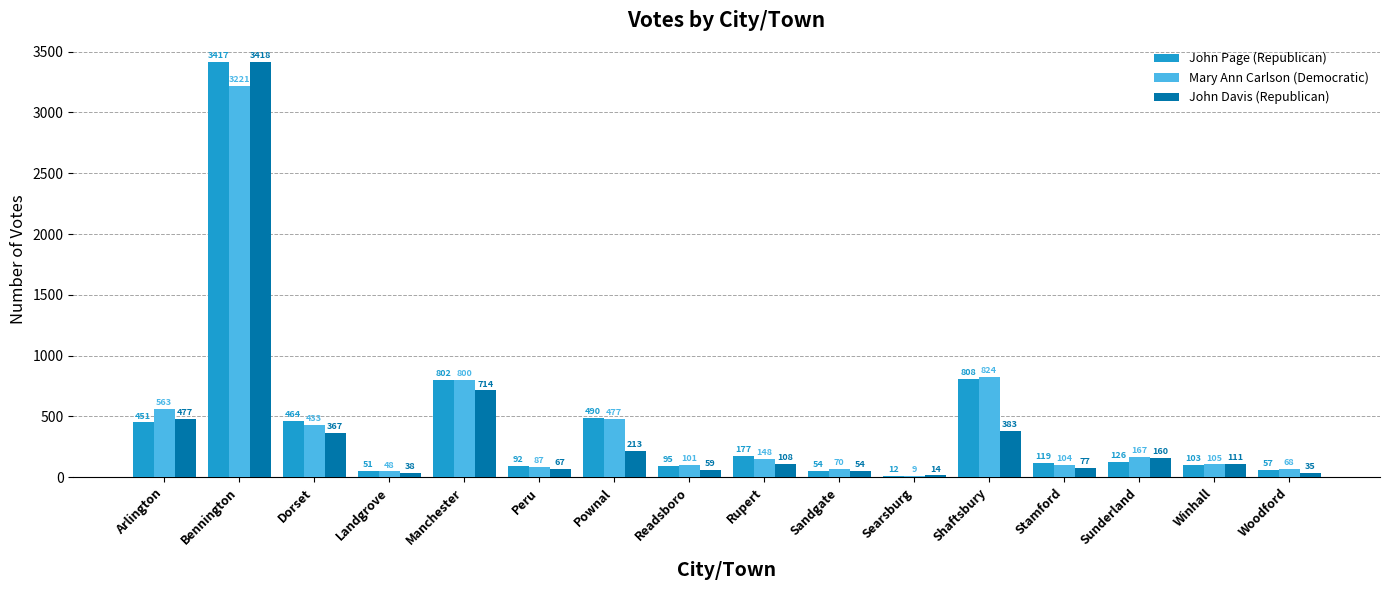

Which series has the largest total across all categories?

John Page (Republican)